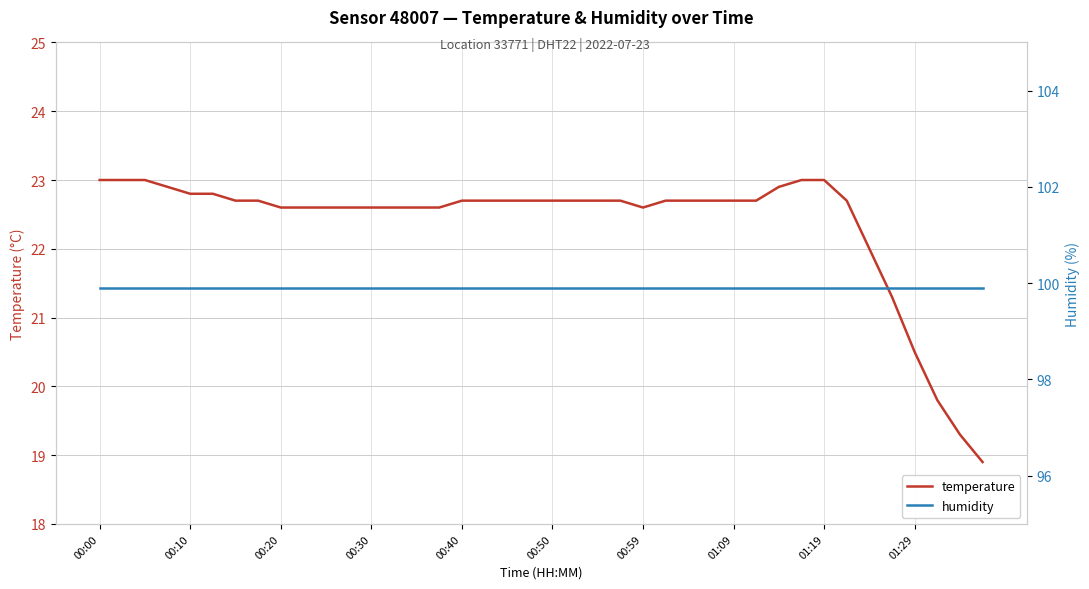

What is the highest value of the temperature series?

23.0